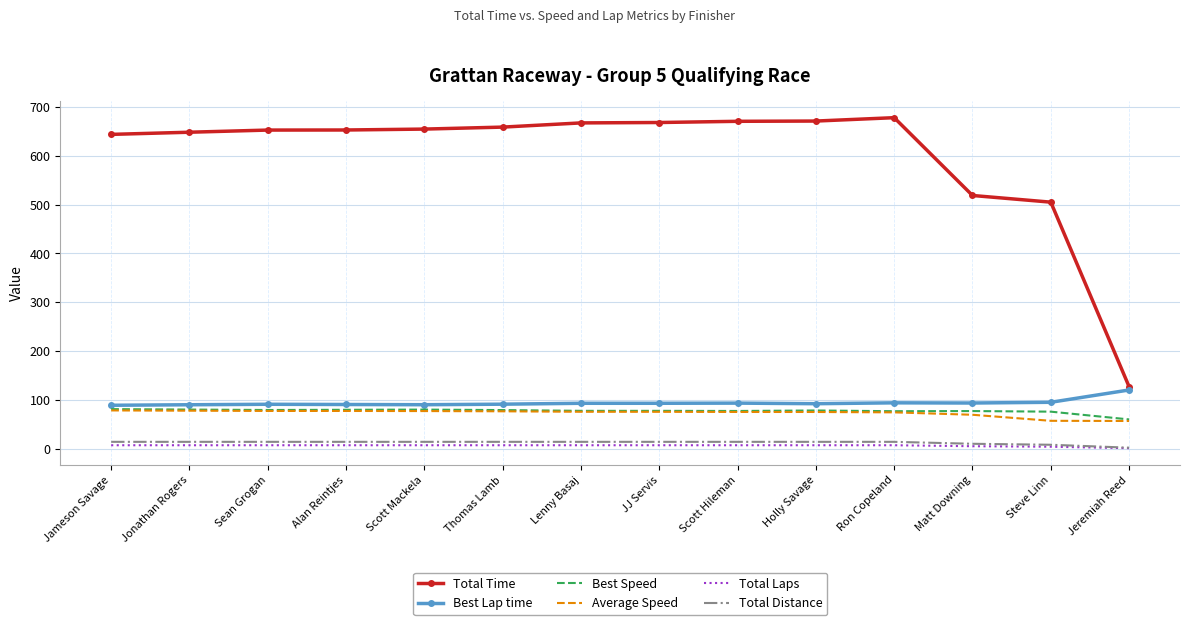

Is the value of Total Time at Jeremiah Reed greater than the value of Total Distance at Jonathan Rogers?

Yes